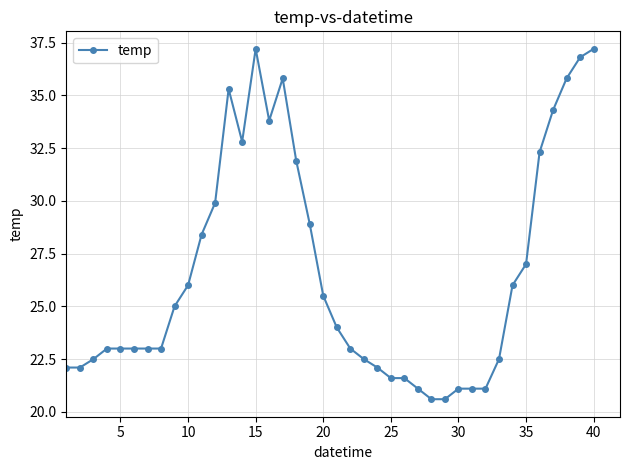

Reading right to left, list all the values displayed in this chart.

37.2	36.8	35.8	34.3	32.3	27.0	26.0	22.5	21.1	21.1	21.1	20.6	20.6	21.1	21.6	21.6	22.1	22.5	23.0	24.0	25.5	28.9	31.9	35.8	33.8	37.2	32.8	35.3	29.9	28.4	26.0	25.0	23.0	23.0	23.0	23.0	23.0	22.5	22.1	22.1